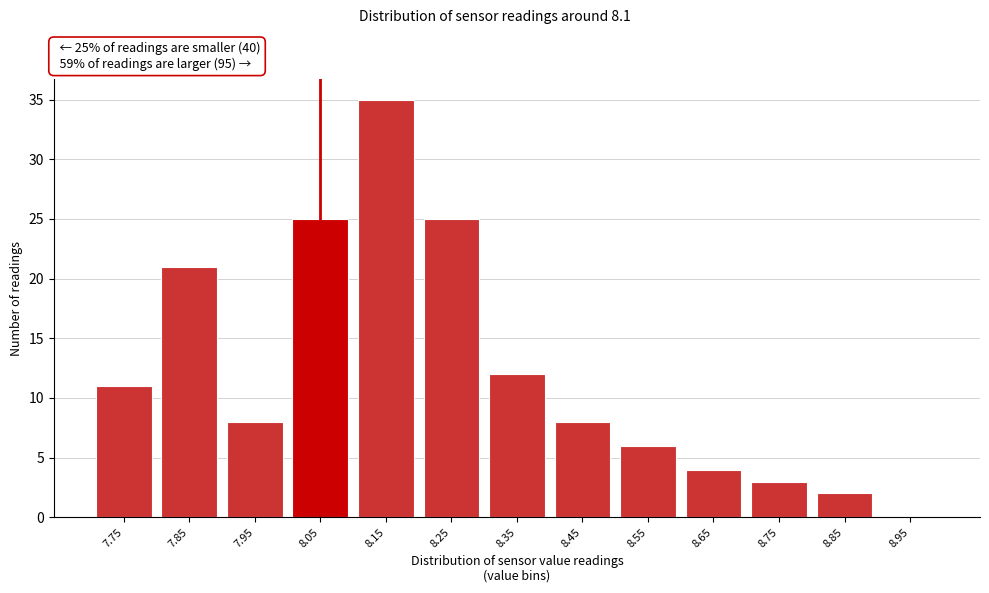

Reading right to left, extract all data points from this chart.

8.95=0	8.85=2	8.75=3	8.65=4	8.55=6	8.45=8	8.35=12	8.25=25	8.15=35	8.05=25	7.95=8	7.85=21	7.75=11